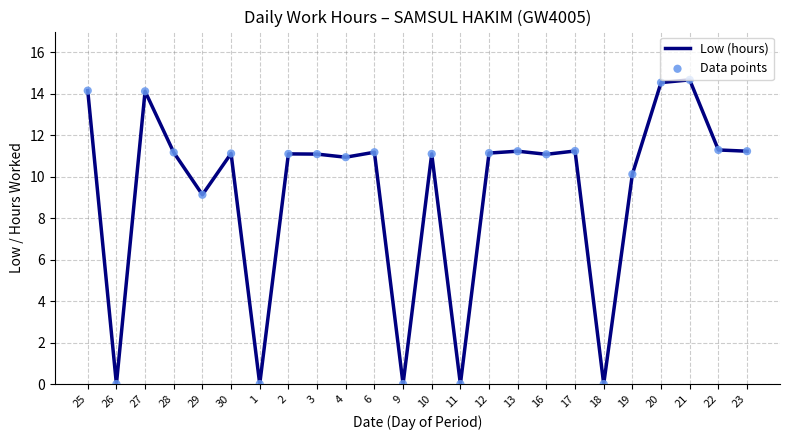

What is the greatest value displayed?

14.7